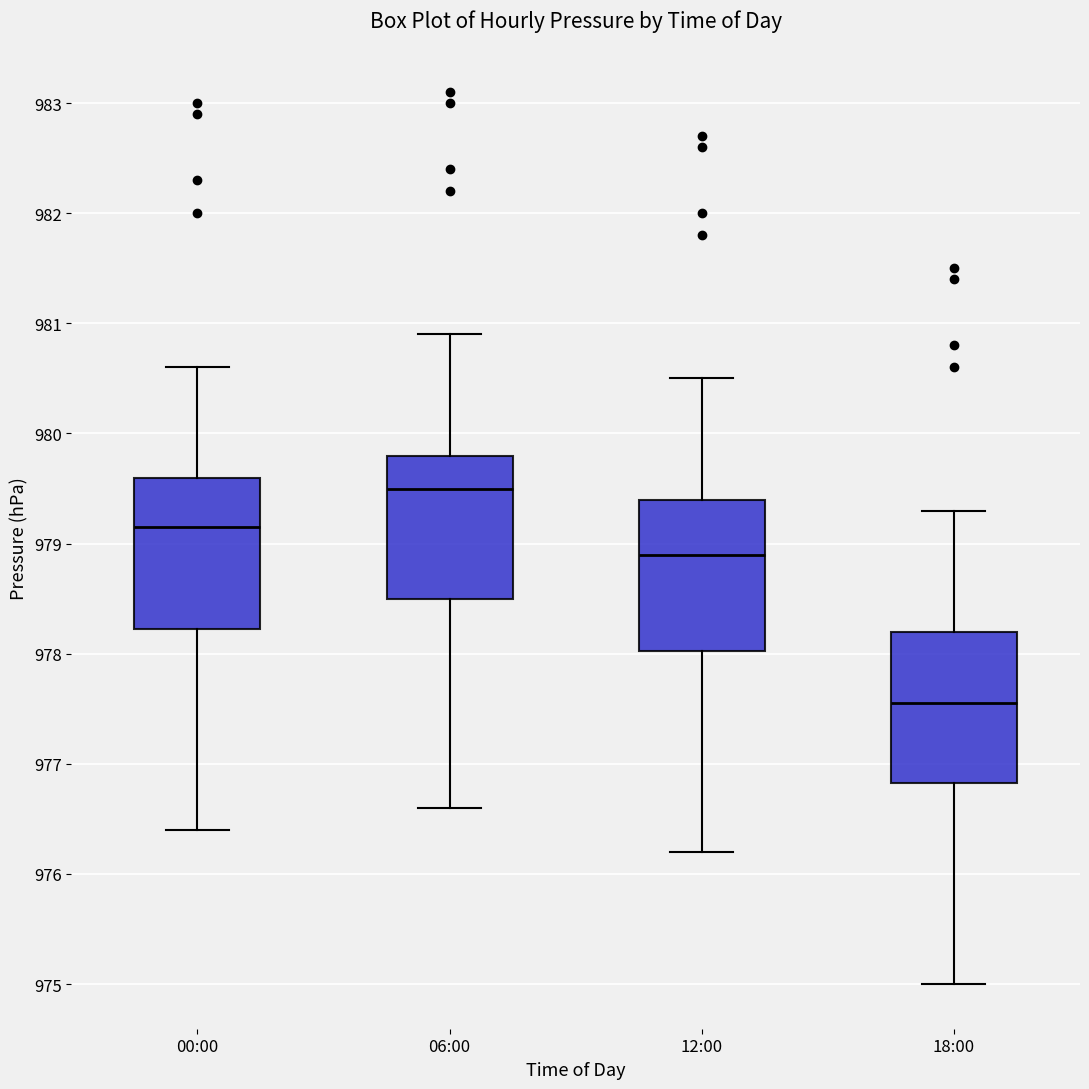

Reading left to right, transcribe this box plot: for each box, give where its median line is, the range the box spans, and where its two whiskers end, as read against the y-axis. The values are not printed on the chart, so give them approximately, as read against the axis.

00:00: median 979.2, box 978.2 to 979.6, whiskers 976.4 to 980.6
06:00: median 979.5, box 978.5 to 979.8, whiskers 976.6 to 980.9
12:00: median 978.9, box 978.0 to 979.4, whiskers 976.2 to 980.5
18:00: median 977.6, box 976.8 to 978.2, whiskers 975.0 to 979.3